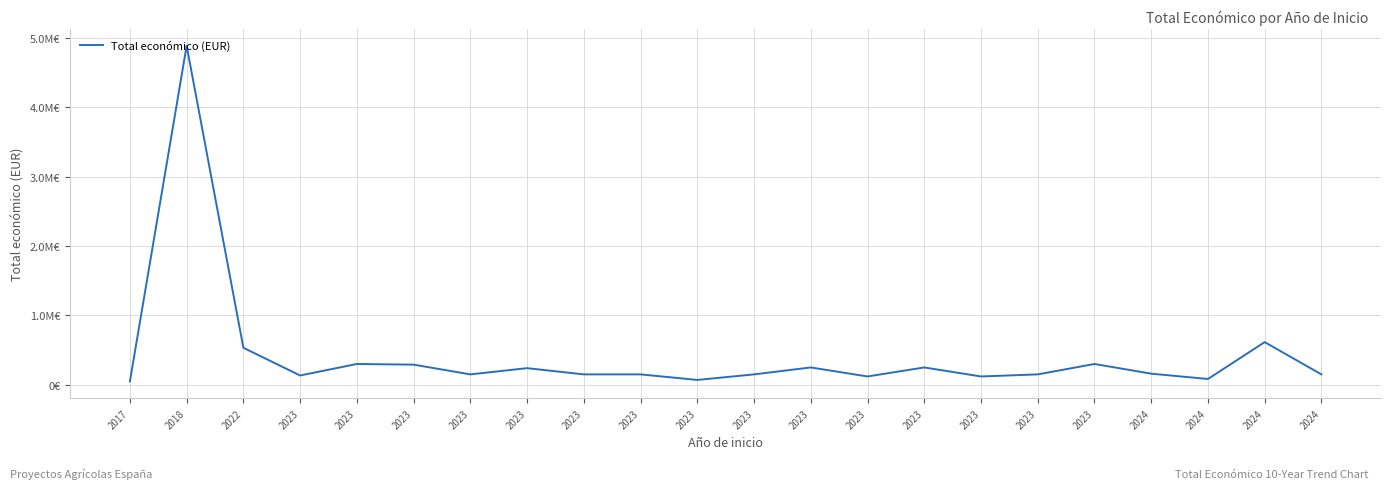

Is this an area chart (filled region under the line)?

No